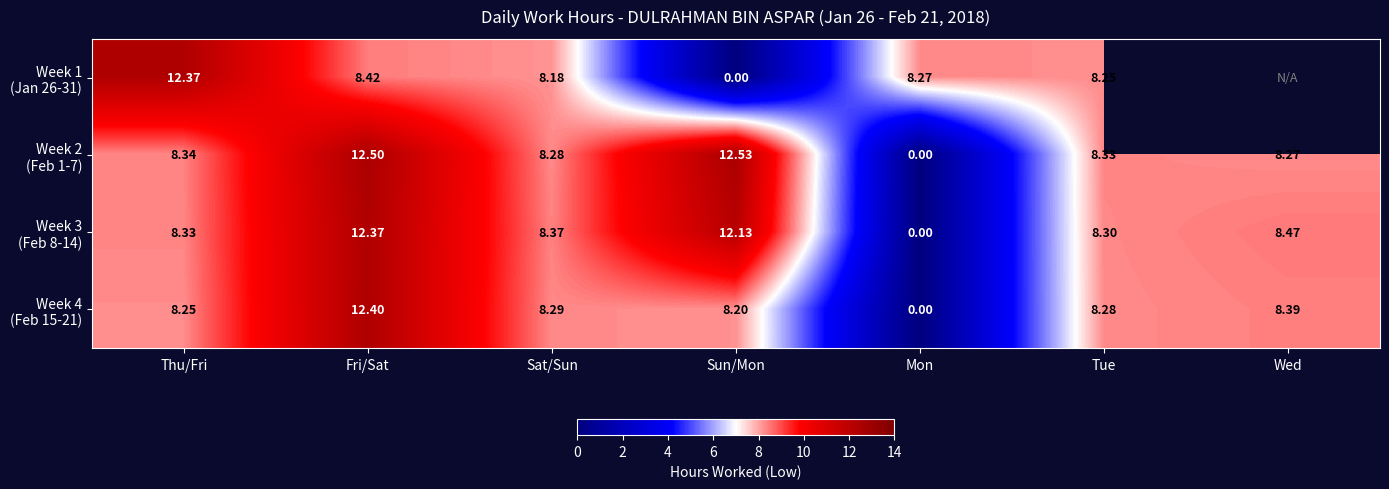

Which series has the largest total across all categories?

Week 2 (Feb 1-7)